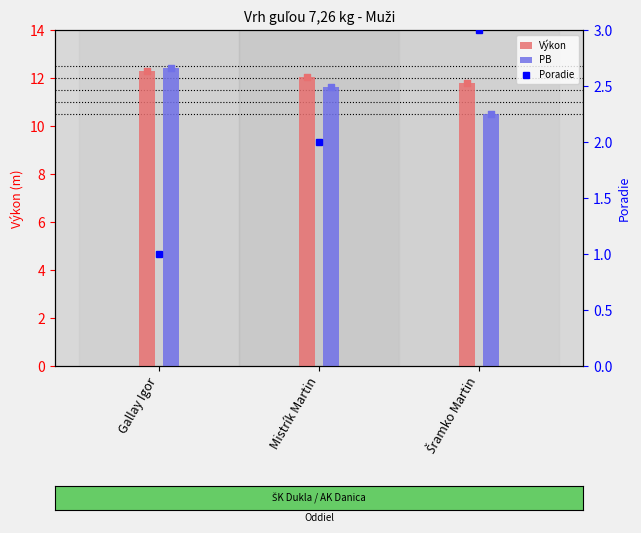

Which series contains the lowest Y value?

Poradie